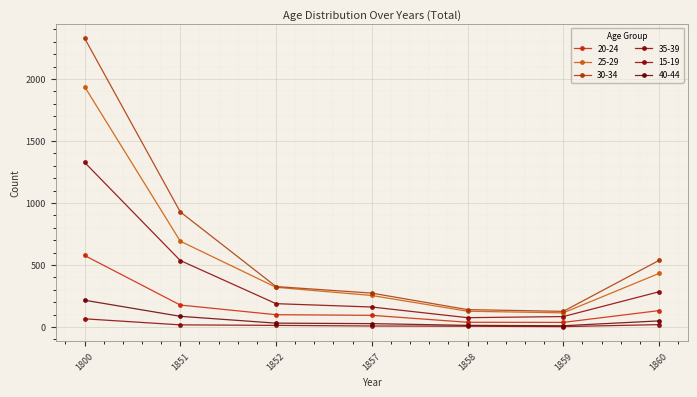

How many lines are shown in the chart?

6